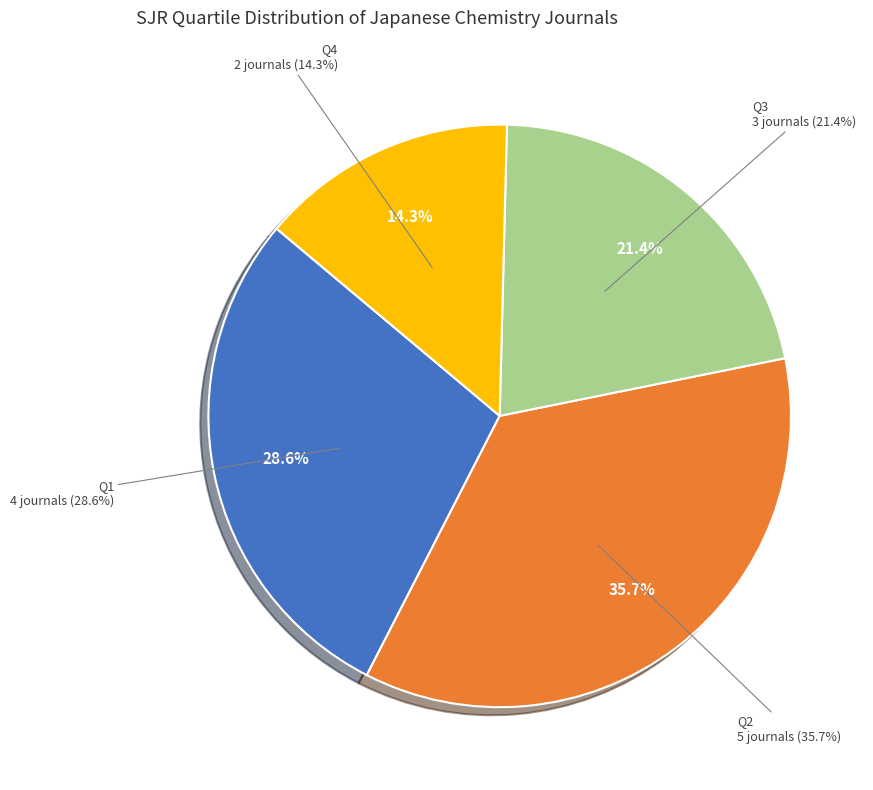

To the nearest percent, what percentage of the pie is Q2?

36%